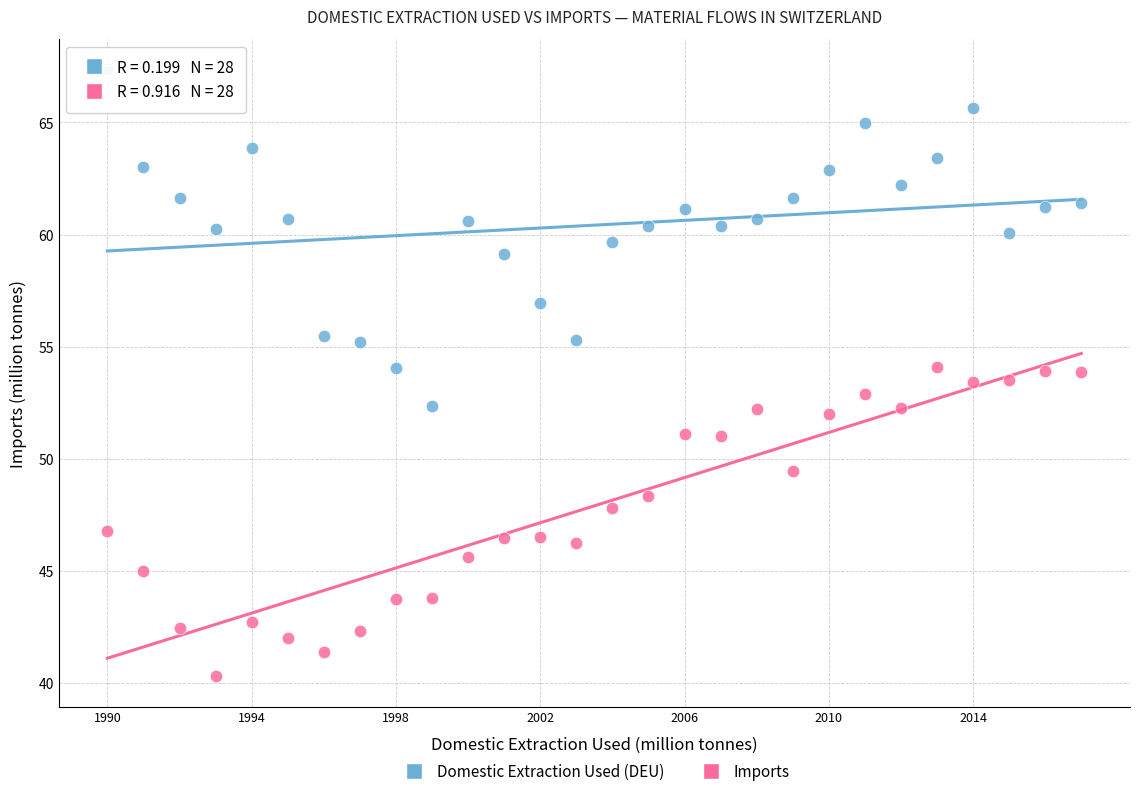

Which series contains the lowest Y value?

Imports